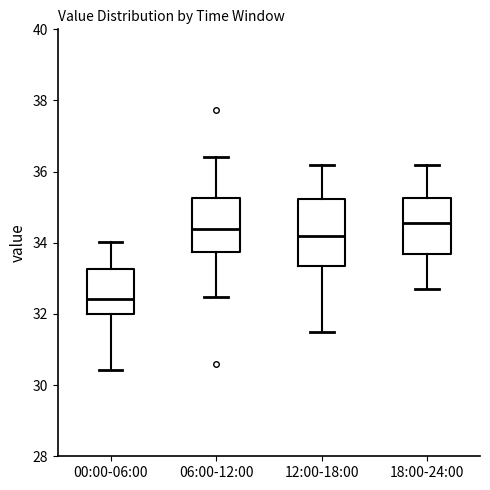

Where does the lower whisker of the box for 12:00-18:00 end on the y-axis? The values are not printed on the chart, so give them approximately, as read against the axis.

31.6